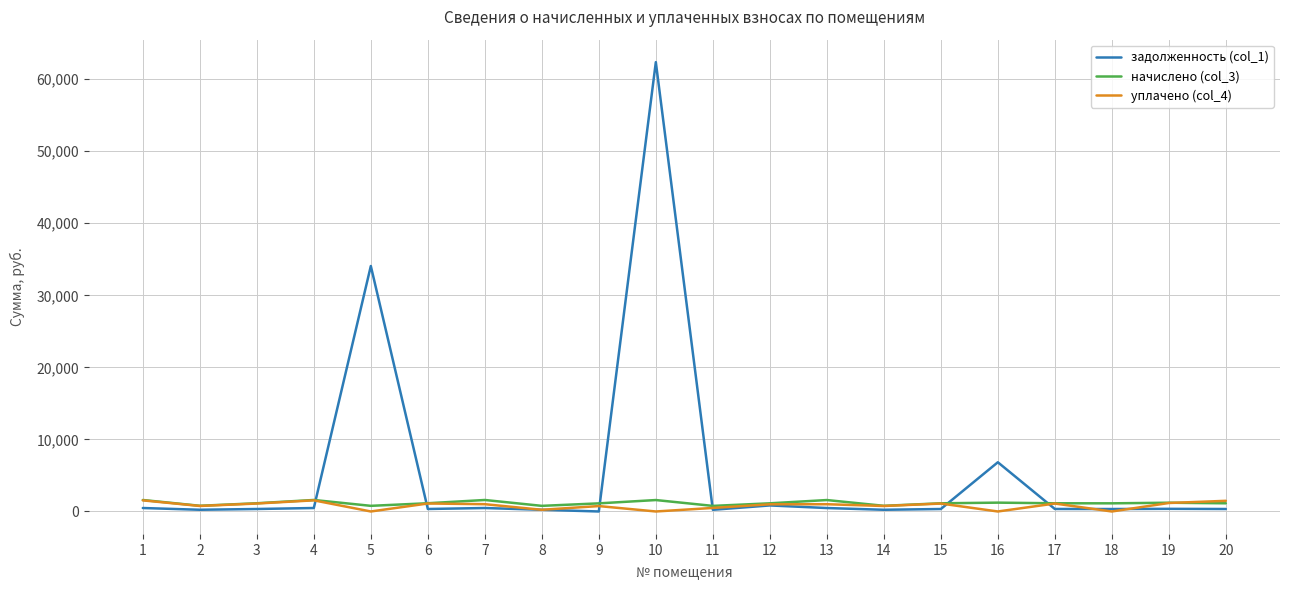

Which series has the widest spread of values?

задолженность (col_1)